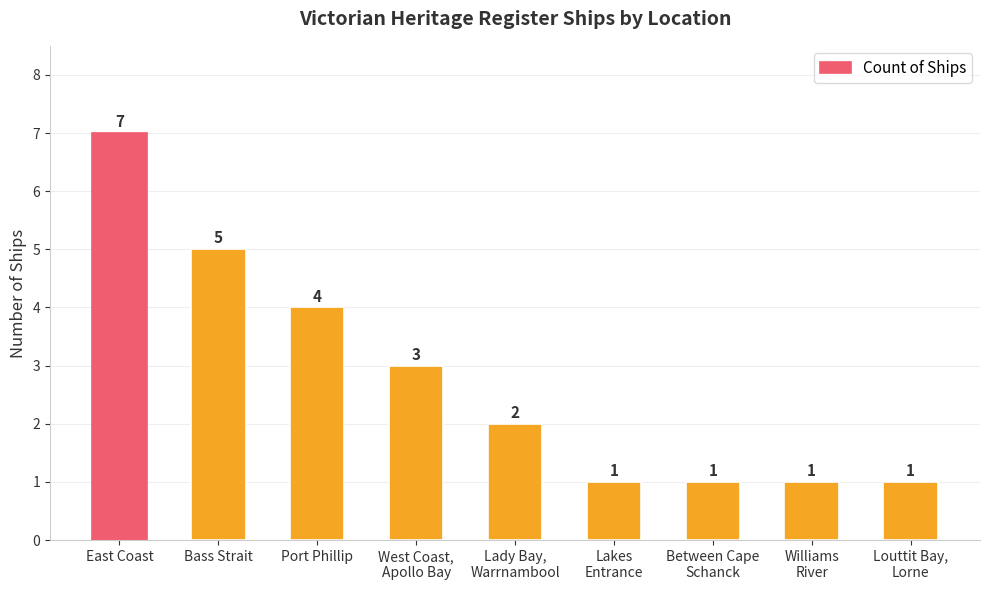

What is the greatest value displayed?

7